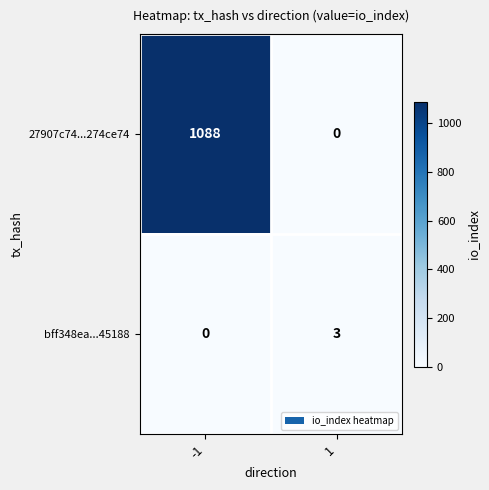

What is the difference between the highest and lowest values at -1?

1088